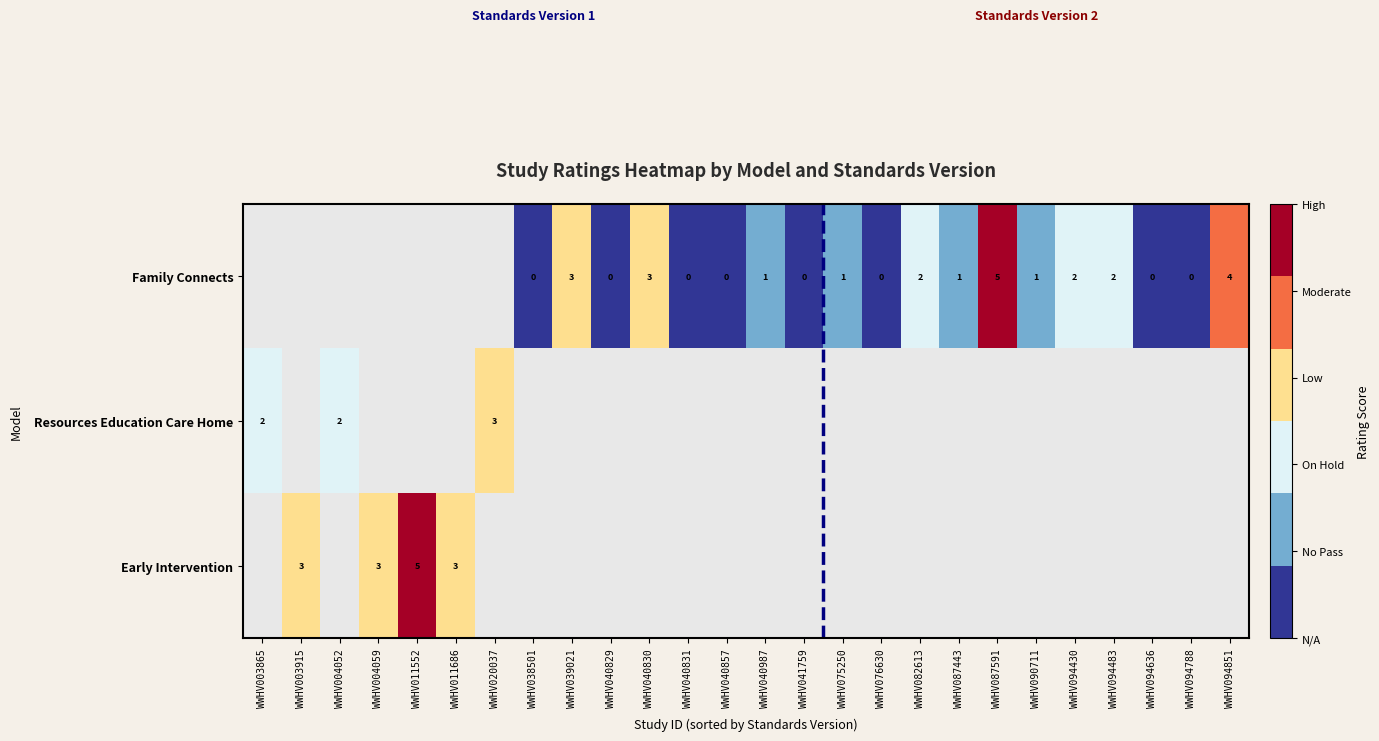

True or false: Resources Education Care Home has a value of 2 at WWHV003865.

True